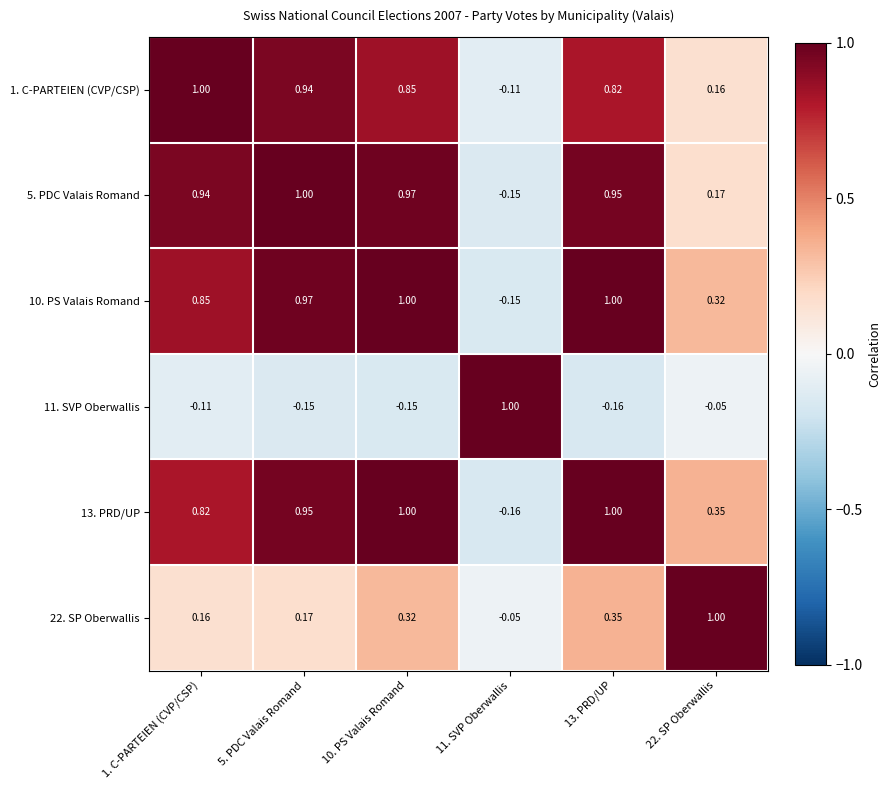

Is the value of 10. PS Valais Romand at 11. SVP Oberwallis greater than the value of 5. PDC Valais Romand at 22. SP Oberwallis?

No